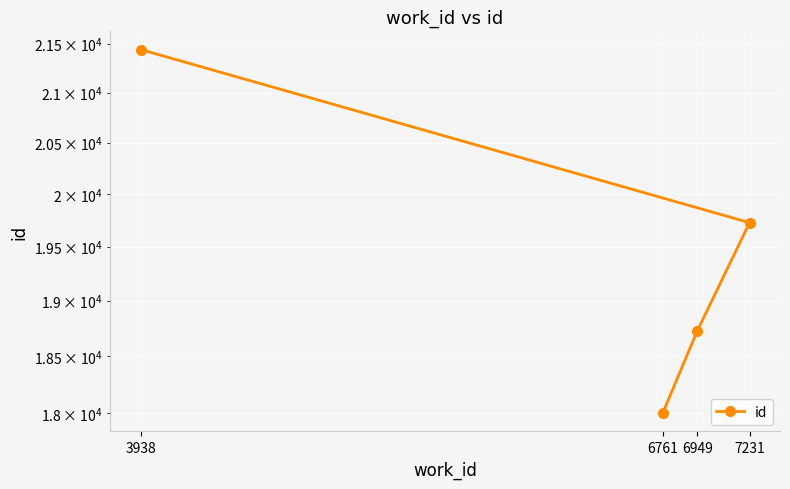

What is the difference between the maximum and minimum values?

3441